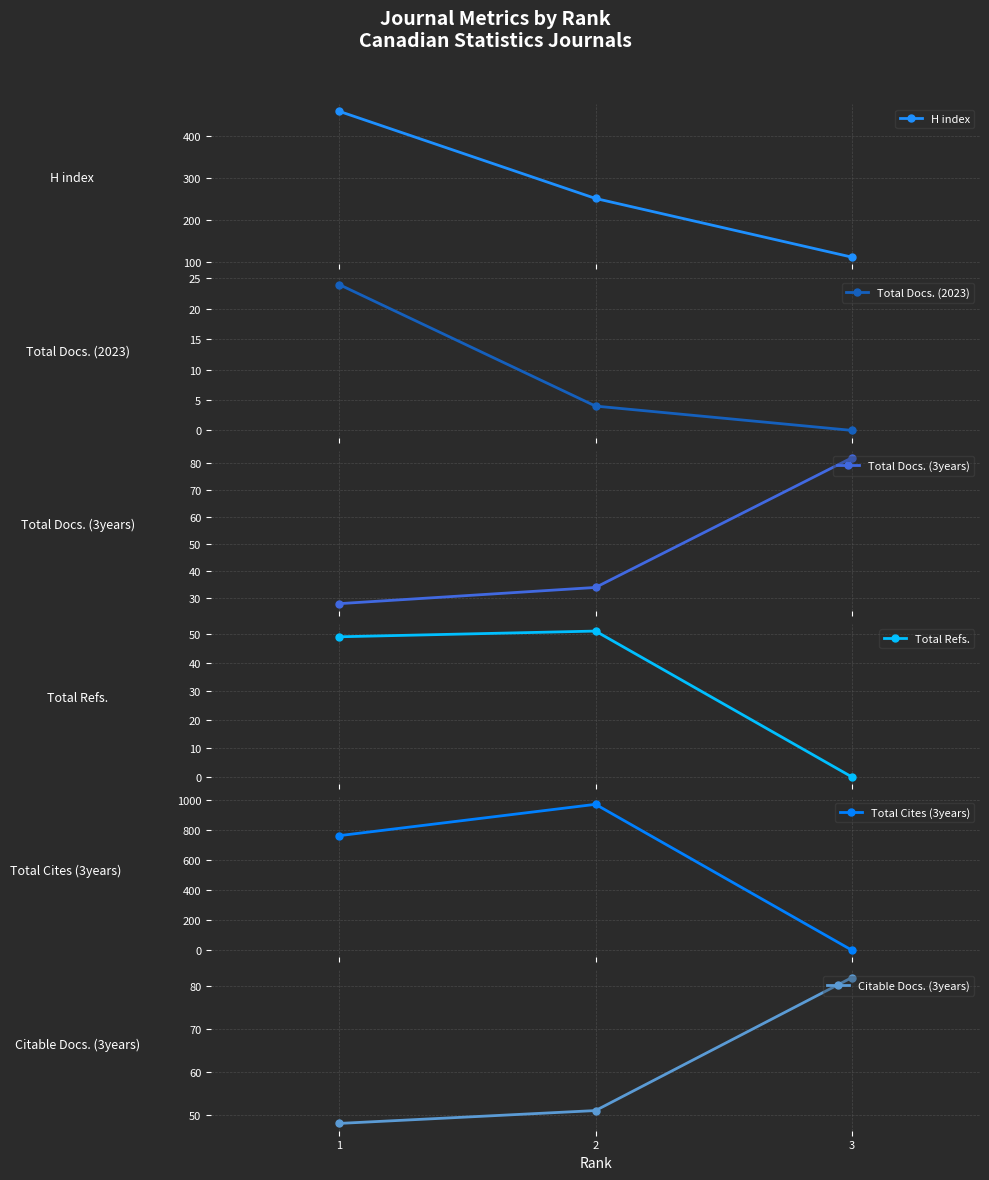

What are all the series names shown in the legend?

H index, Total Docs. (2023), Total Docs. (3years), Total Refs., Total Cites (3years), Citable Docs. (3years)